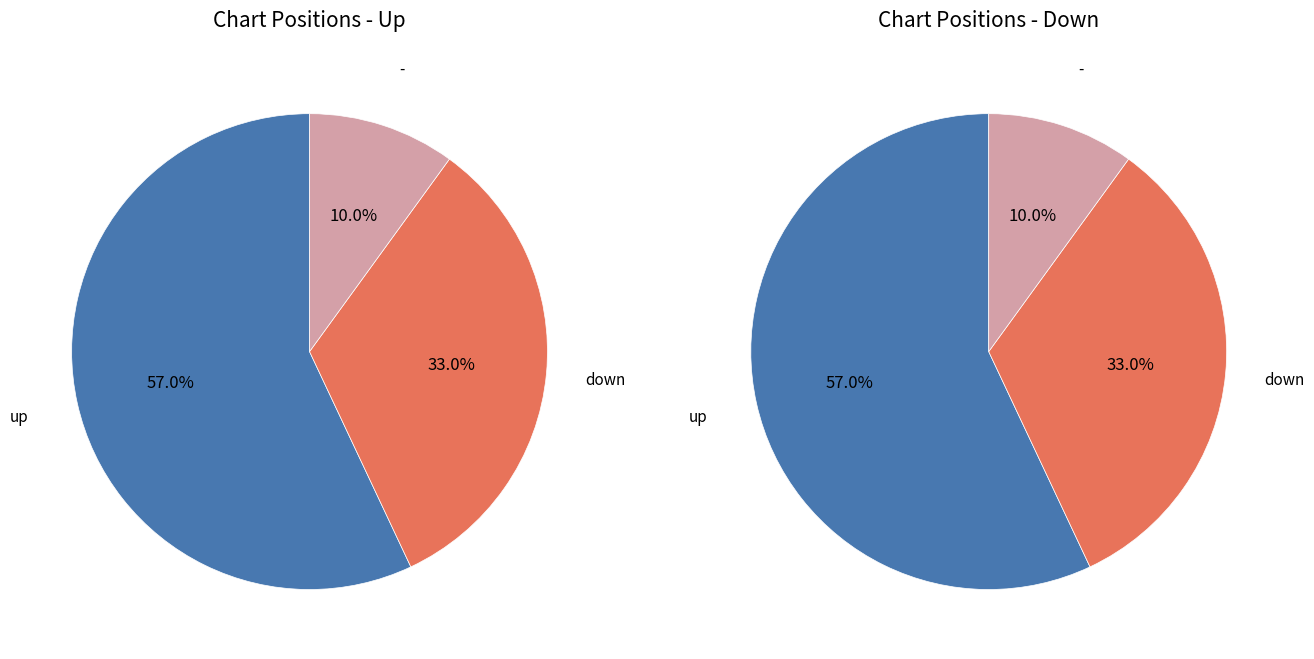

To the nearest percent, what portion does up represent?

57%